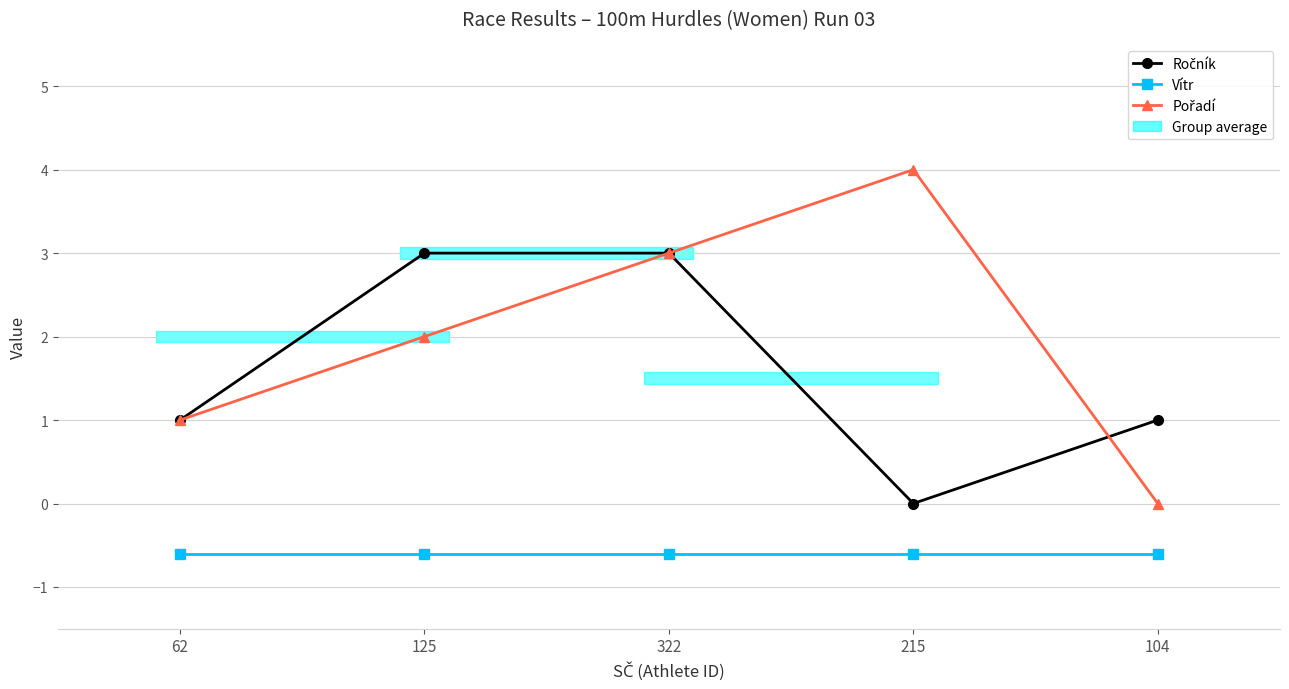

What is the approximate value of Ročník at 104?

1.0